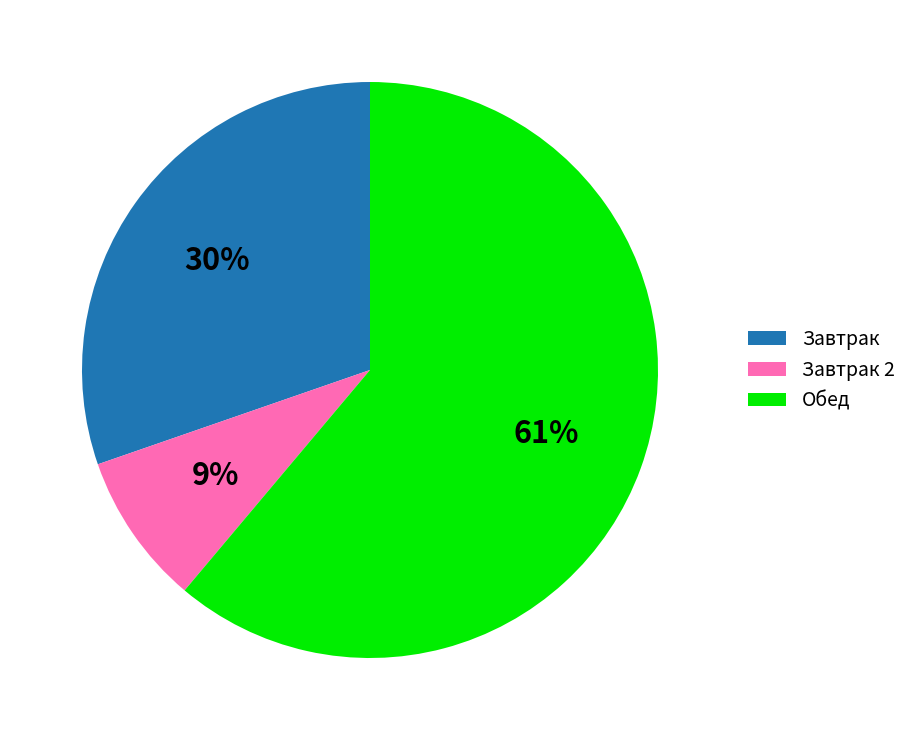

Is the sum of Обед and Завтрак 2 greater than half?

Yes